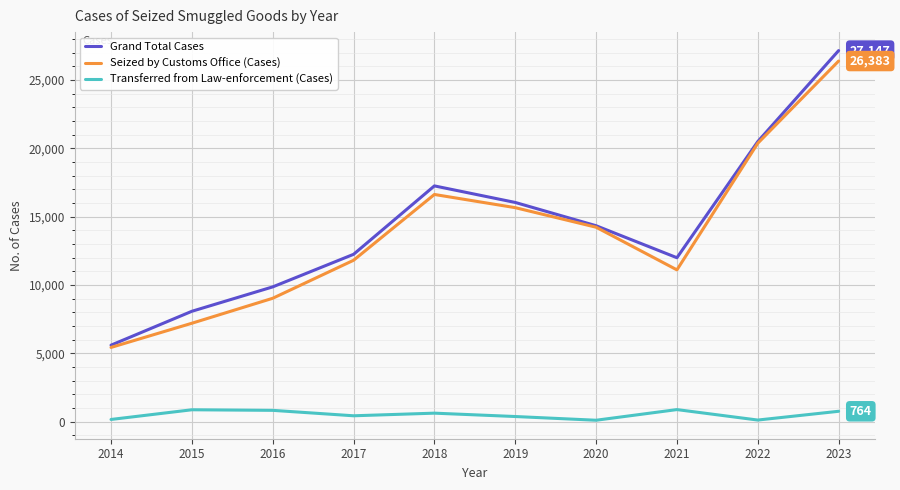

Is this an area chart (filled region under the line)?

No